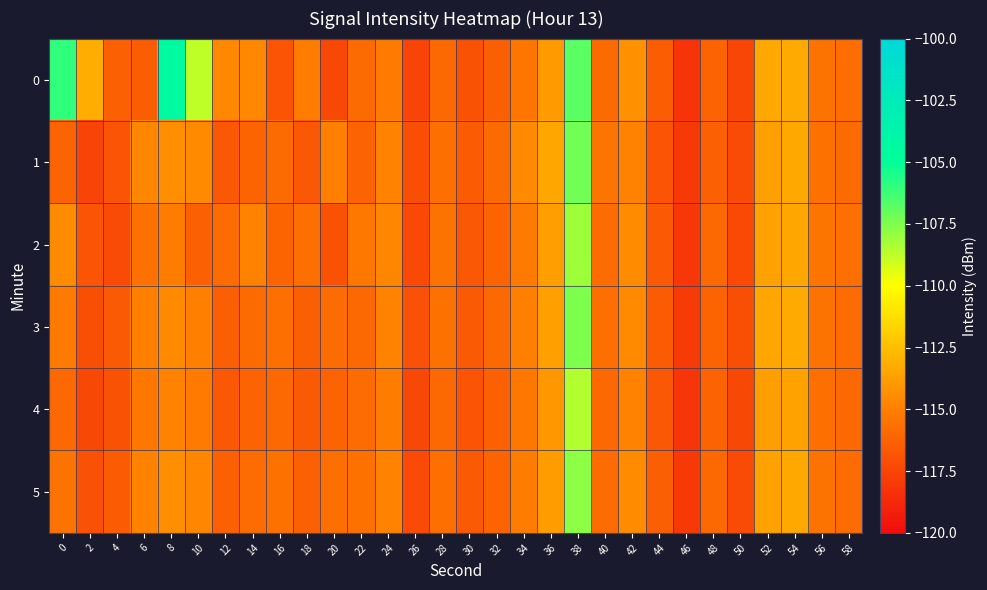

What is the total value across all series at 32?

-696.8